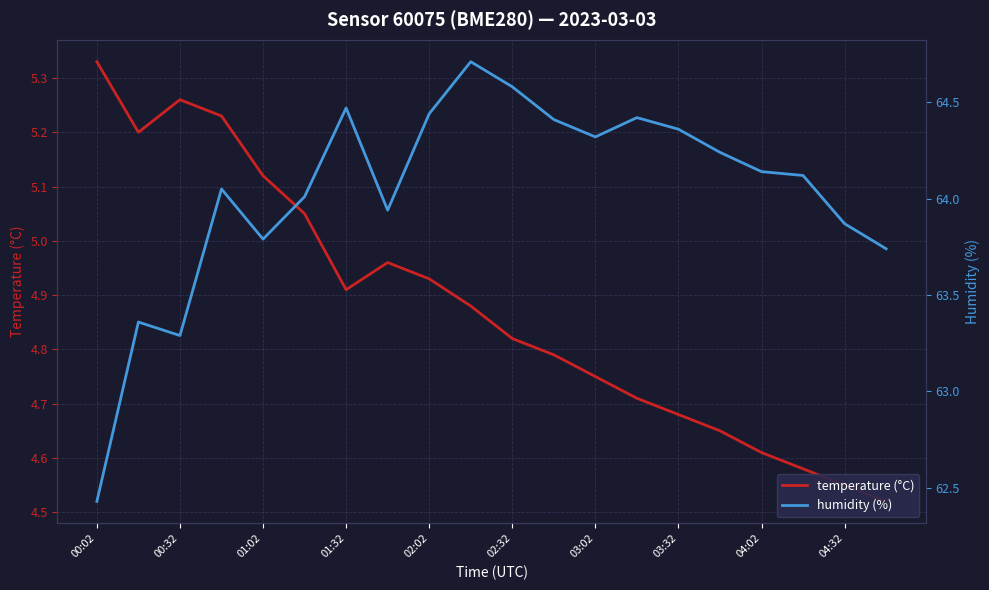

Reading left to right, list all the values displayed in this chart.

temperature (°C): 5.3	5.2	5.3	5.2	5.1	5.0	4.9	5.0	4.9	4.9	4.8	4.8	4.8	4.7	4.7	4.7	4.6	4.6	4.5	4.5
humidity (%): 62.4	63.4	63.3	64.0	63.8	64.0	64.5	63.9	64.4	64.7	64.6	64.4	64.3	64.4	64.4	64.2	64.1	64.1	63.9	63.7